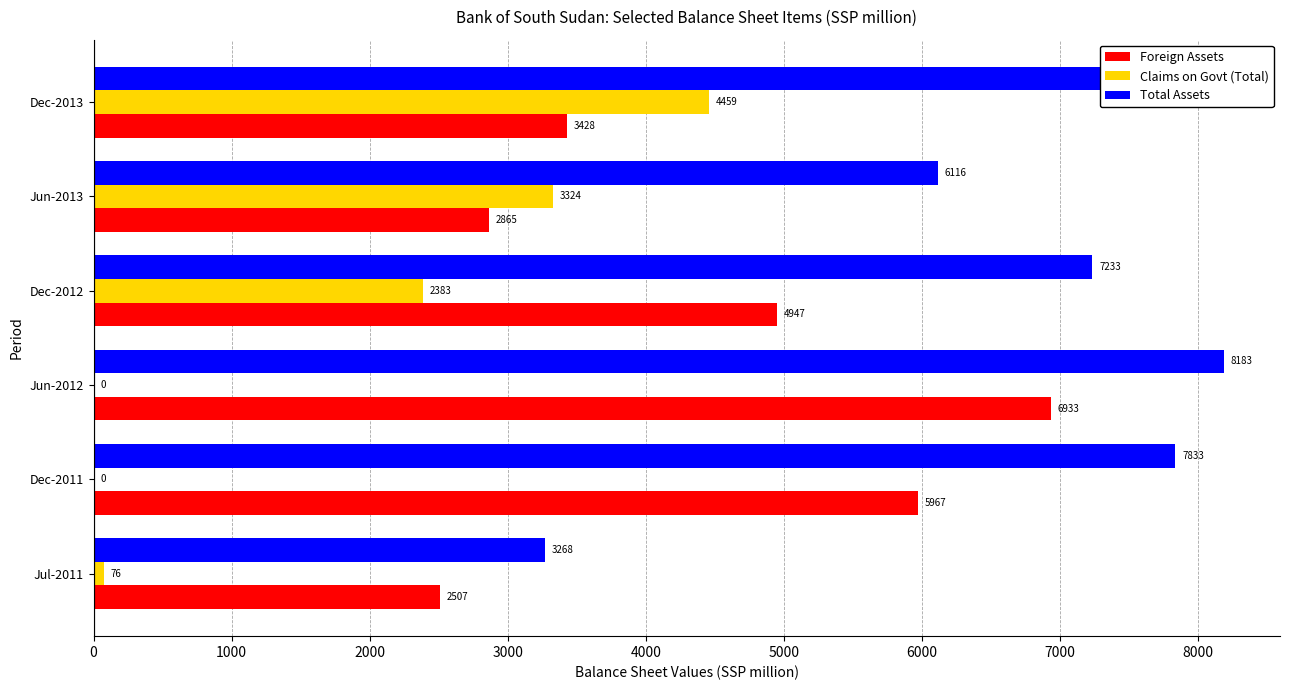

Which series has the largest total across all categories?

Total Assets